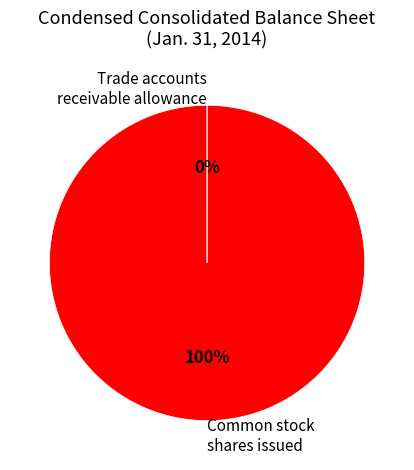

Is there a majority slice in this chart?

Yes